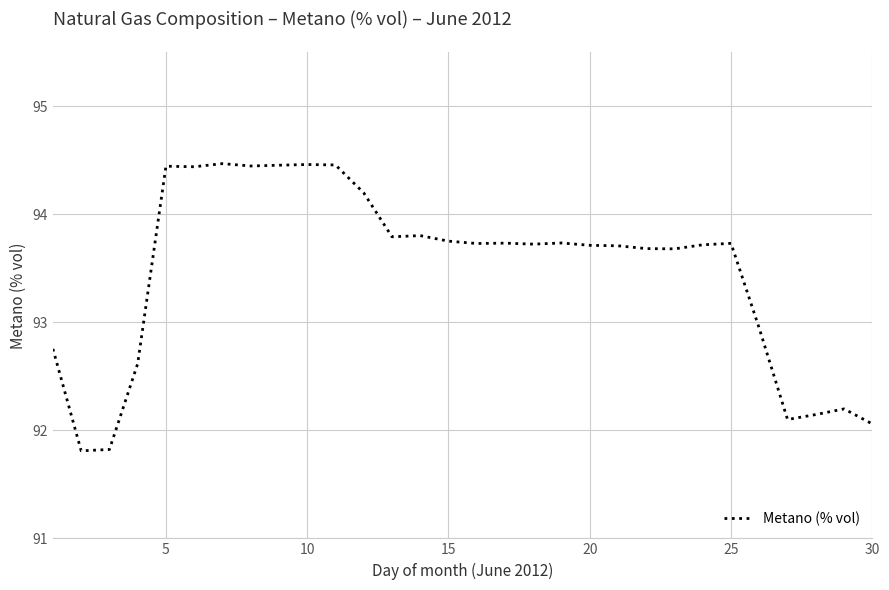

What is the greatest value displayed?

94.5